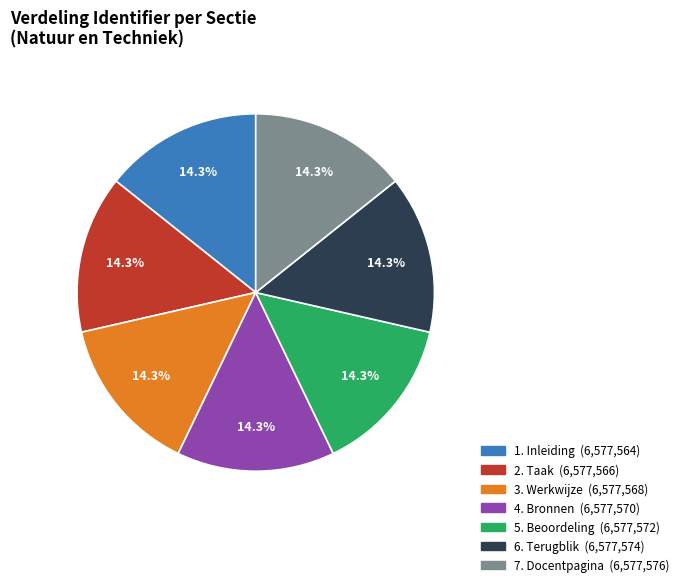

How many slices are in this pie chart?

7